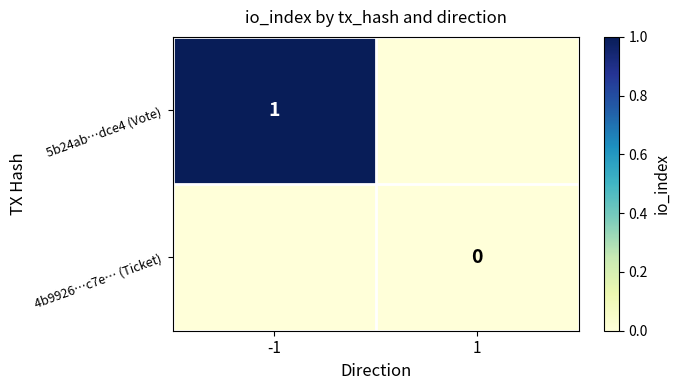

True or false: 5b24ab…dce4 (Vote) has a value of 1 at -1.

True